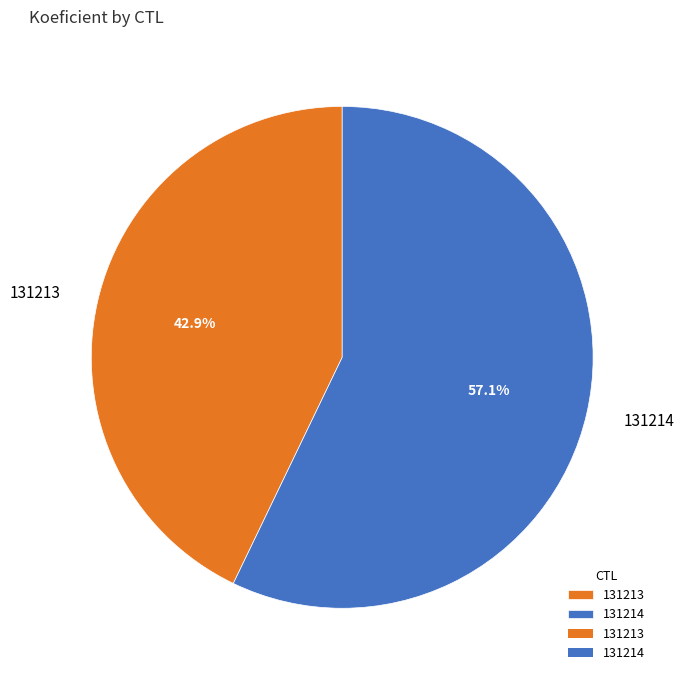

True or false: 131214 accounts for 57% of the total.

True